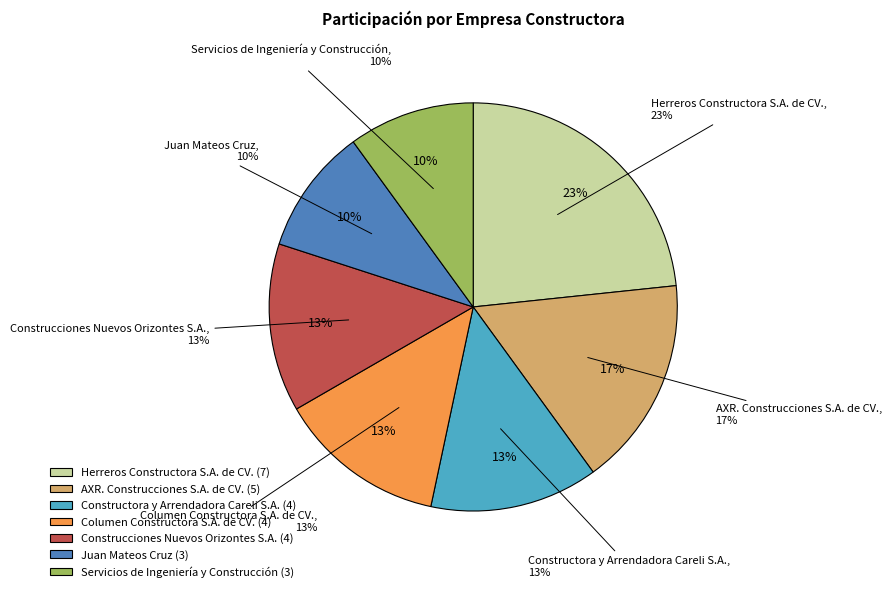

Does any single category account for the majority?

No